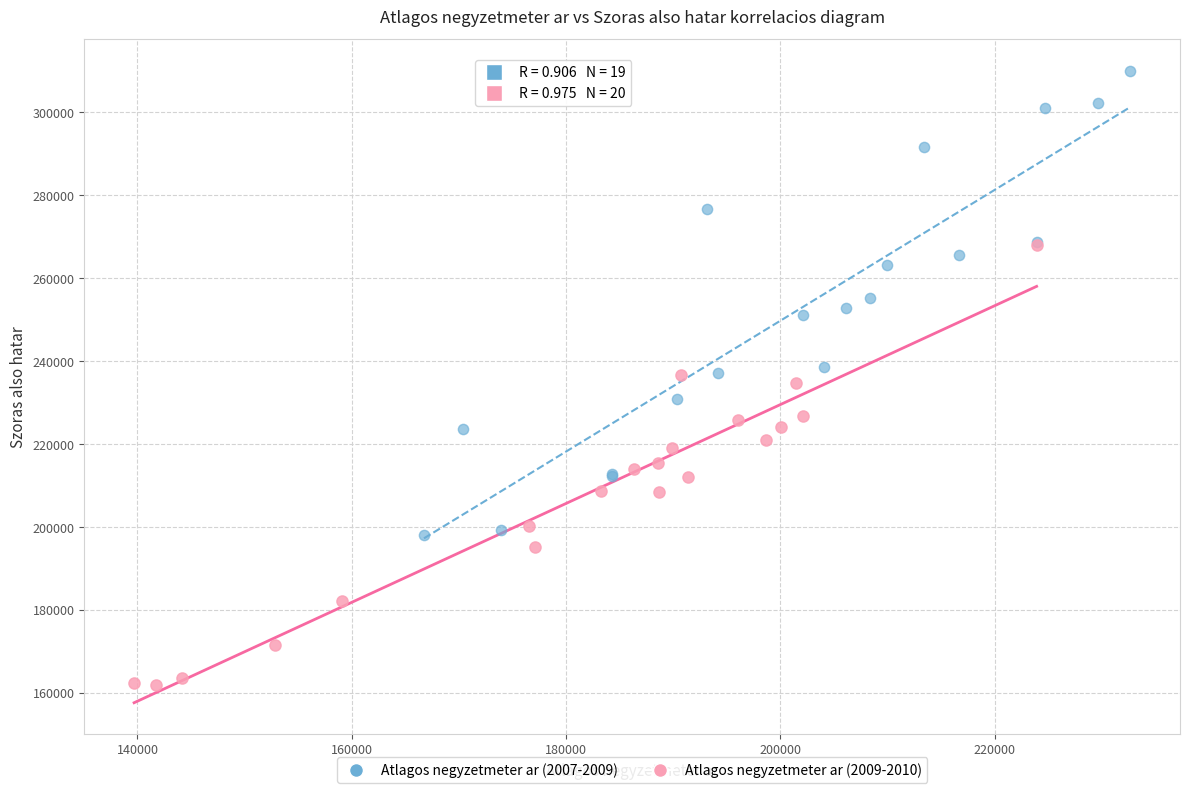

Which series contains the highest Y value?

Atlagos negyzetmeter ar (2007-2009)